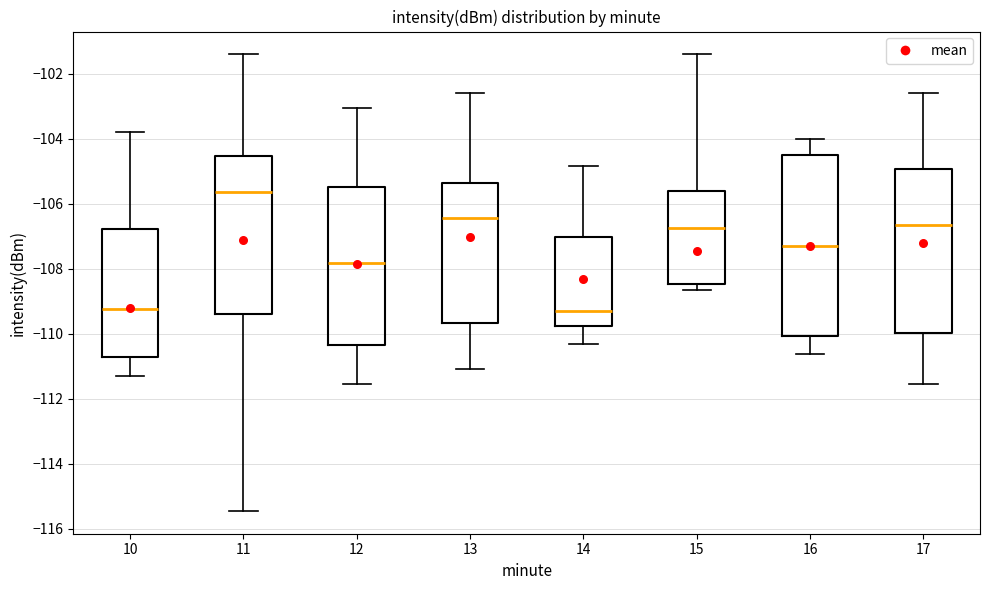

Reading left to right, transcribe this box plot: for each box, give where its median line is, the range the box spans, and where its two whiskers end, as read against the y-axis. The values are not printed on the chart, so give them approximately, as read against the axis.

10: median -109.2, box -110.8 to -106.8, whiskers -111.2 to -103.8
11: median -105.6, box -109.4 to -104.6, whiskers -115.4 to -101.4
12: median -107.8, box -110.4 to -105.4, whiskers -111.6 to -103.0
13: median -106.4, box -109.6 to -105.4, whiskers -111.0 to -102.6
14: median -109.2, box -109.8 to -107.0, whiskers -110.4 to -104.8
15: median -106.8, box -108.4 to -105.6, whiskers -108.6 to -101.4
16: median -107.4, box -110.0 to -104.6, whiskers -110.6 to -104.0
17: median -106.6, box -110.0 to -105.0, whiskers -111.6 to -102.6